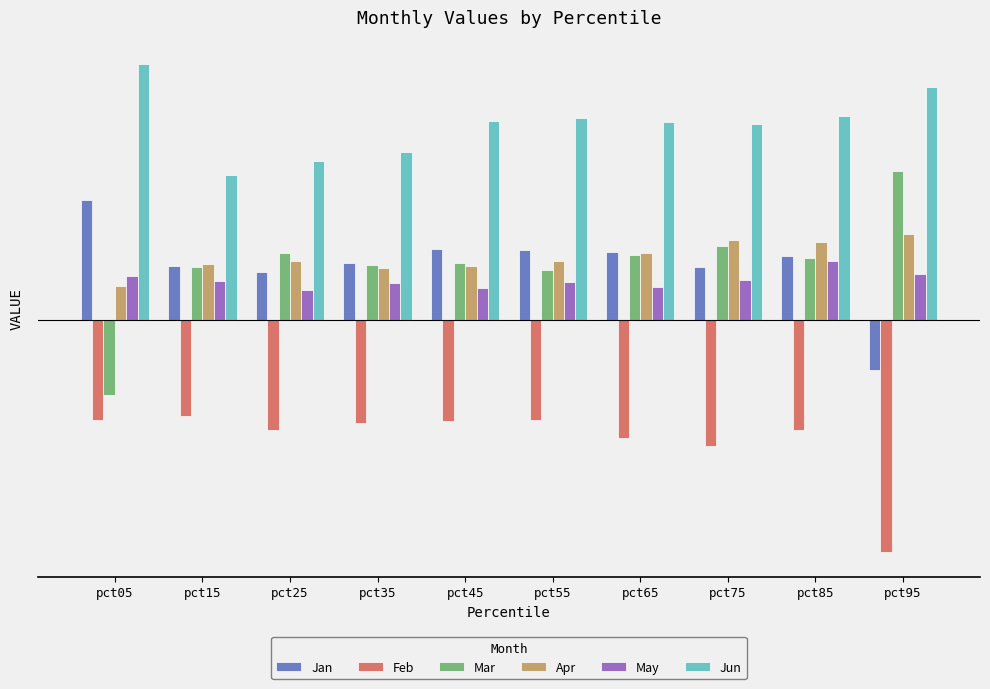

Are the bars horizontal?

No